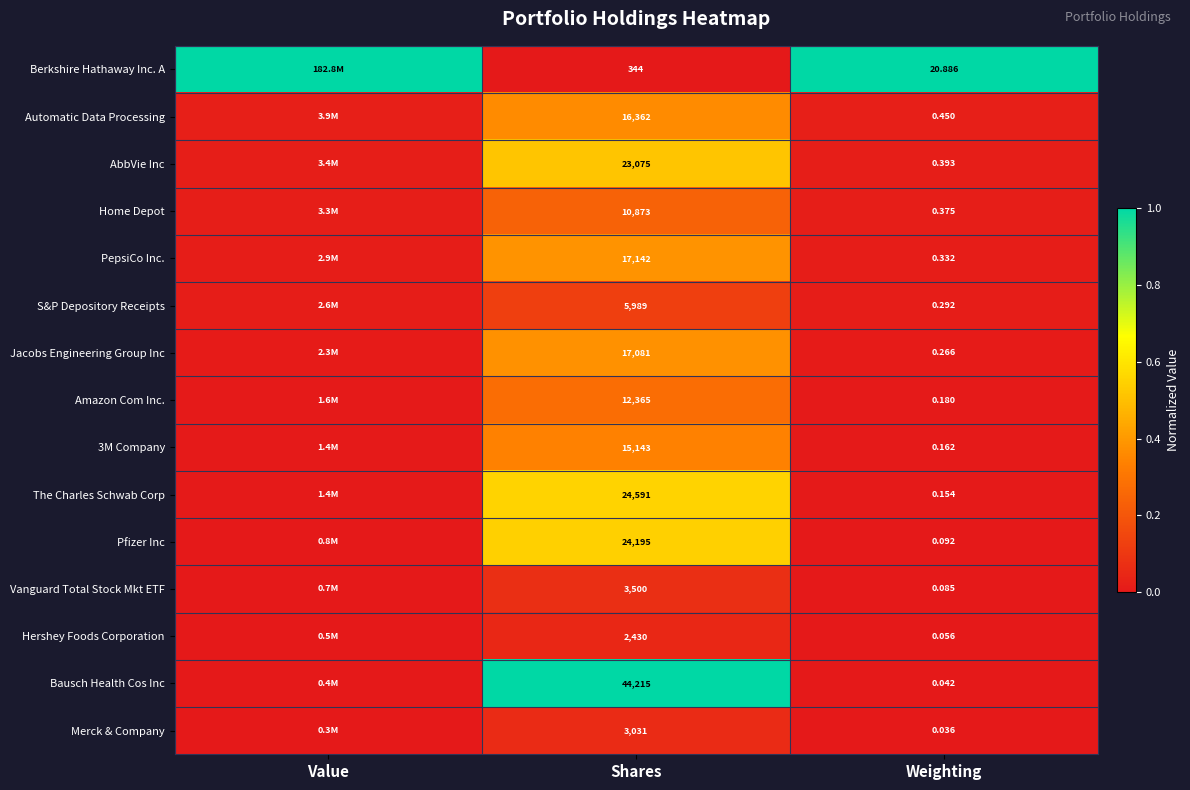

Is the value of Vanguard Total Stock Mkt ETF at Weighting greater than the value of Pfizer Inc at Weighting?

No